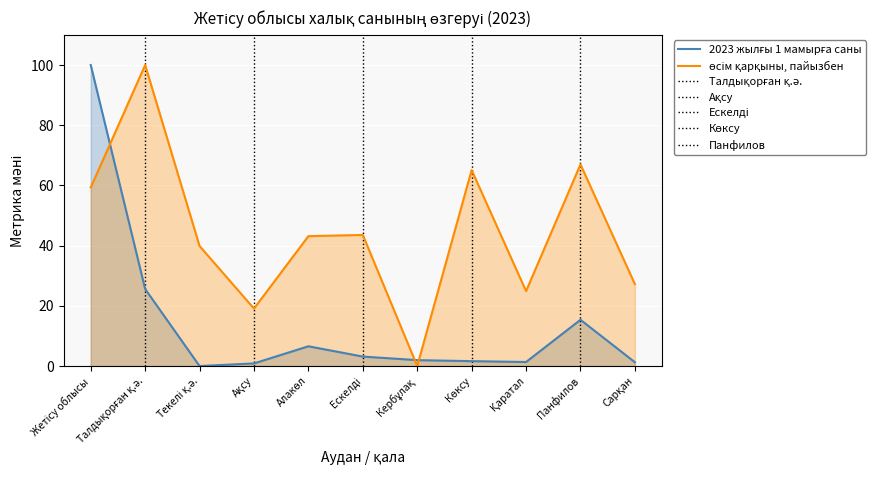

What position from the left is Сарқан?

11